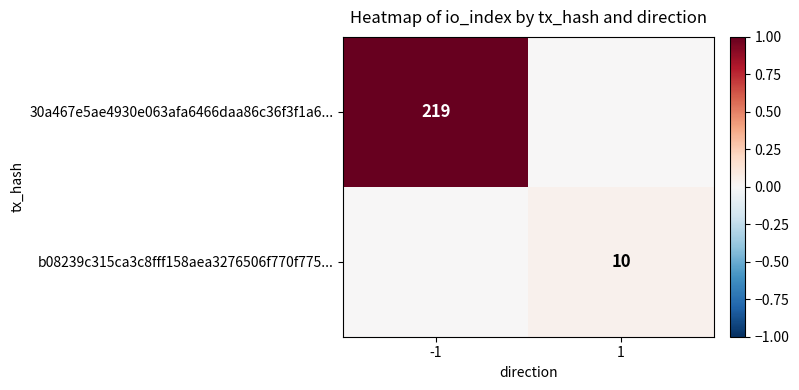

Is it true that b08239c315ca3c8fff158aea3276506f770f775... equals 6 at 1?

False